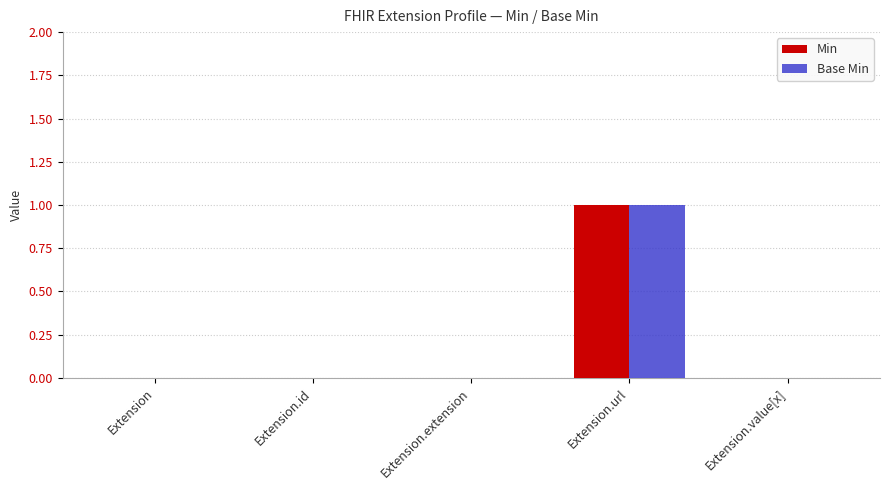

The value of Min at Extension is 1. True or false?

False